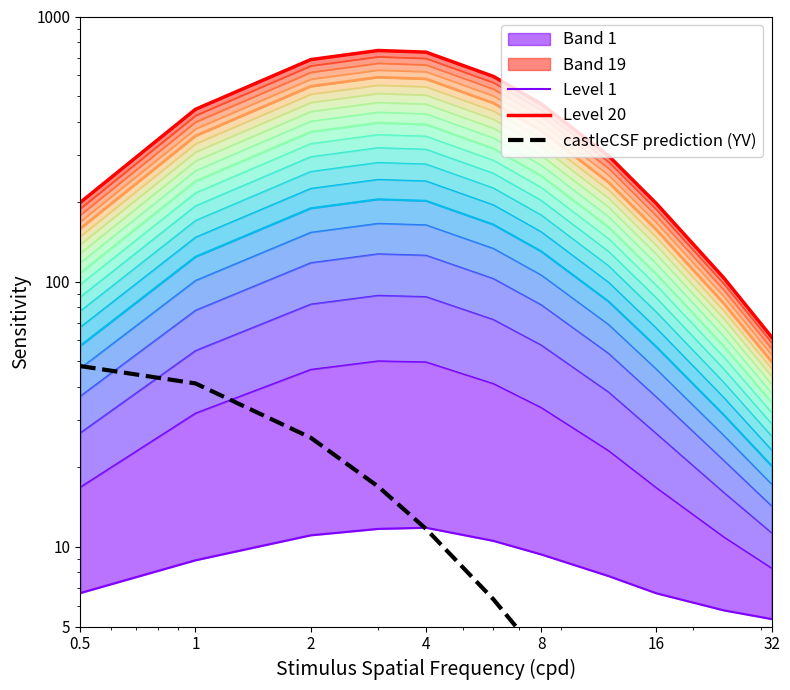

What value does the Level 20 series have at 4?

744.3